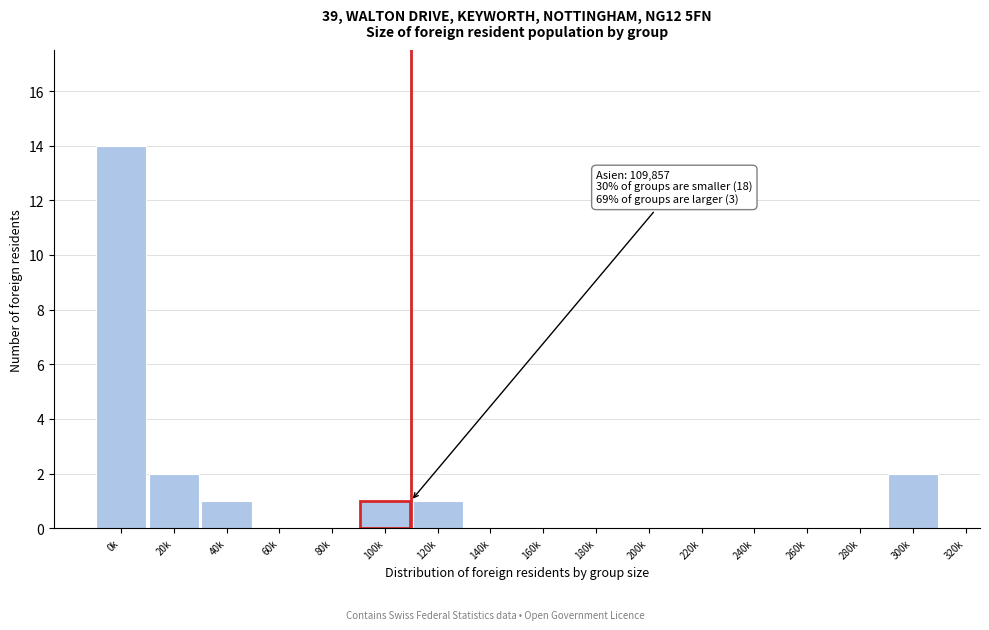

Reading left to right, extract all data points from this chart.

0k=14	20k=2	40k=1	60k=0	80k=0	100k=1	120k=1	140k=0	160k=0	180k=0	200k=0	220k=0	240k=0	260k=0	280k=0	300k=2